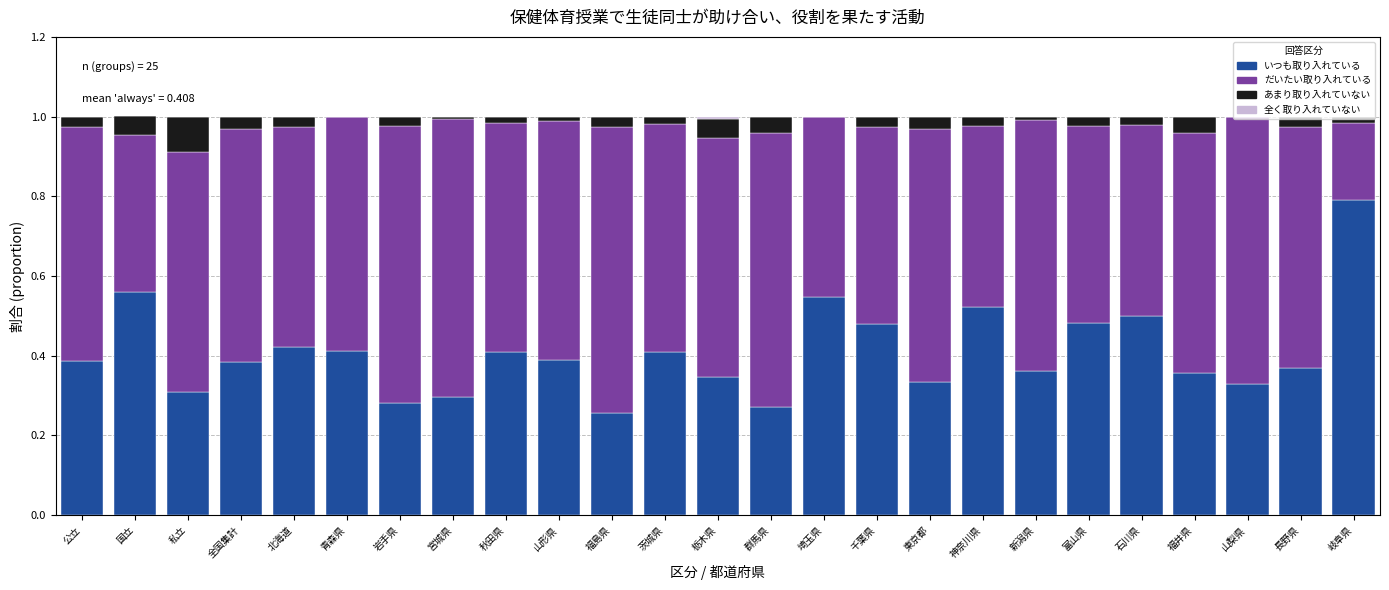

True or false: いつも取り入れている has a value of 0.5 at 全国集計.

False